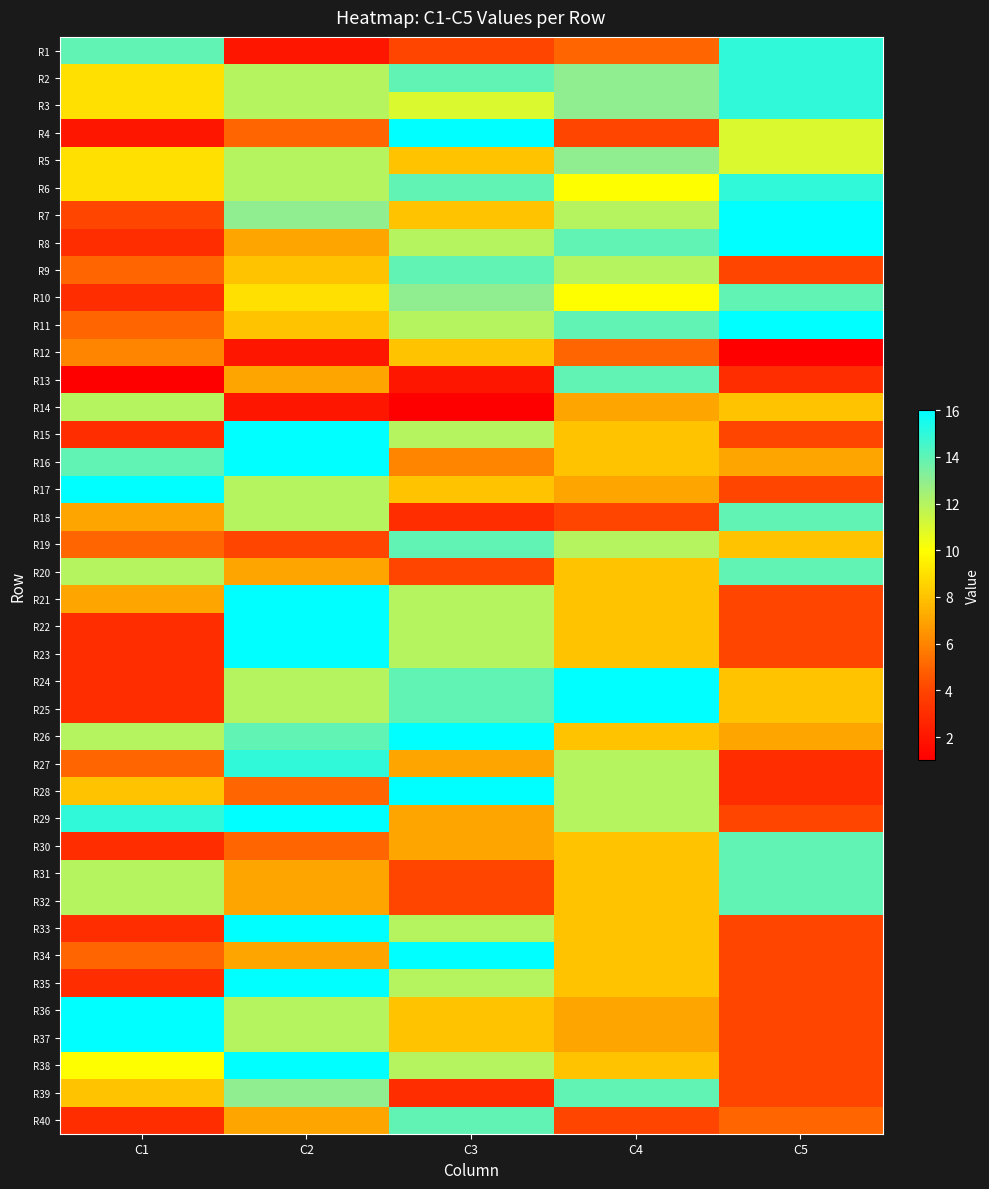

Reading left to right, what are all the values shown in this chart?

R1: C1=14	C2=2	C3=4	C4=5	C5=15
R2: C1=9	C2=12	C3=14	C4=13	C5=15
R3: C1=9	C2=12	C3=11	C4=13	C5=15
R4: C1=2	C2=5	C3=16	C4=4	C5=11
R5: C1=9	C2=12	C3=8	C4=13	C5=11
R6: C1=9	C2=12	C3=14	C4=10	C5=15
R7: C1=4	C2=13	C3=8	C4=12	C5=16
R8: C1=3	C2=7	C3=12	C4=14	C5=16
R9: C1=5	C2=8	C3=14	C4=12	C5=4
R10: C1=3	C2=9	C3=13	C4=10	C5=14
R11: C1=5	C2=8	C3=12	C4=14	C5=16
R12: C1=6	C2=2	C3=8	C4=5	C5=1
R13: C1=1	C2=7	C3=2	C4=14	C5=3
R14: C1=12	C2=2	C3=1	C4=7	C5=8
R15: C1=3	C2=16	C3=12	C4=8	C5=4
R16: C1=14	C2=16	C3=6	C4=8	C5=7
R17: C1=16	C2=12	C3=8	C4=7	C5=4
R18: C1=7	C2=12	C3=3	C4=4	C5=14
R19: C1=5	C2=4	C3=14	C4=12	C5=8
R20: C1=12	C2=7	C3=4	C4=8	C5=14
R21: C1=7	C2=16	C3=12	C4=8	C5=4
R22: C1=3	C2=16	C3=12	C4=8	C5=4
R23: C1=3	C2=16	C3=12	C4=8	C5=4
R24: C1=3	C2=12	C3=14	C4=16	C5=8
R25: C1=3	C2=12	C3=14	C4=16	C5=8
R26: C1=12	C2=14	C3=16	C4=8	C5=7
R27: C1=5	C2=15	C3=7	C4=12	C5=3
R28: C1=8	C2=5	C3=16	C4=12	C5=3
R29: C1=15	C2=16	C3=7	C4=12	C5=4
R30: C1=3	C2=5	C3=7	C4=8	C5=14
R31: C1=12	C2=7	C3=4	C4=8	C5=14
R32: C1=12	C2=7	C3=4	C4=8	C5=14
R33: C1=3	C2=16	C3=12	C4=8	C5=4
R34: C1=5	C2=7	C3=16	C4=8	C5=4
R35: C1=3	C2=16	C3=12	C4=8	C5=4
R36: C1=16	C2=12	C3=8	C4=7	C5=4
R37: C1=16	C2=12	C3=8	C4=7	C5=4
R38: C1=10	C2=16	C3=12	C4=8	C5=4
R39: C1=8	C2=13	C3=3	C4=14	C5=4
R40: C1=3	C2=7	C3=14	C4=4	C5=5